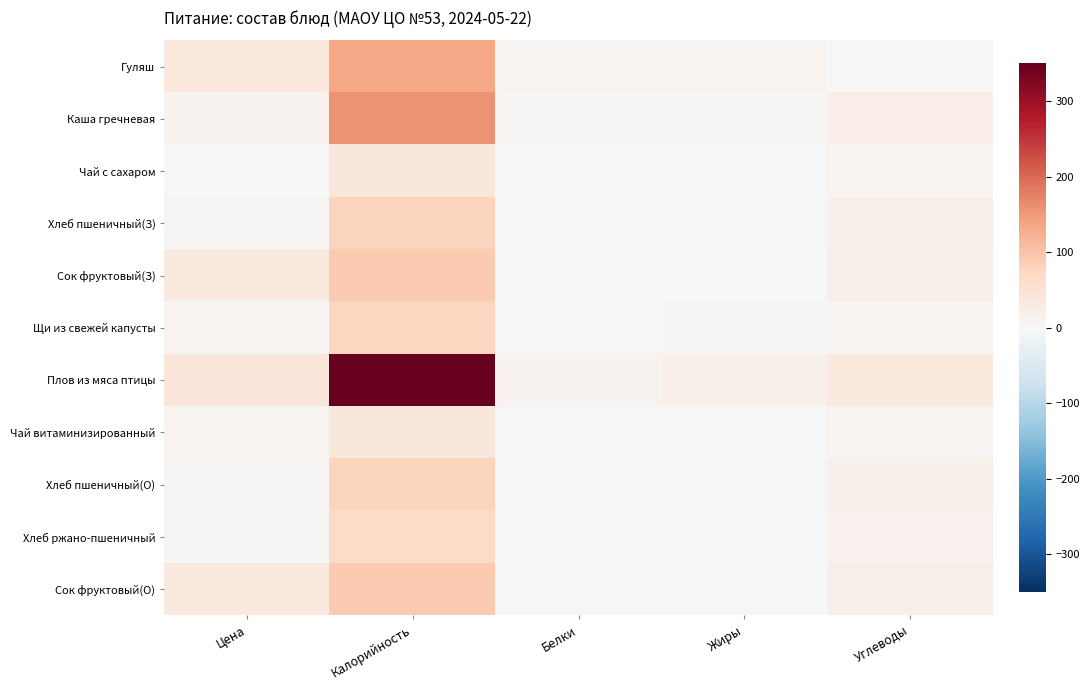

What is the total value across all series at Цена?

191.4